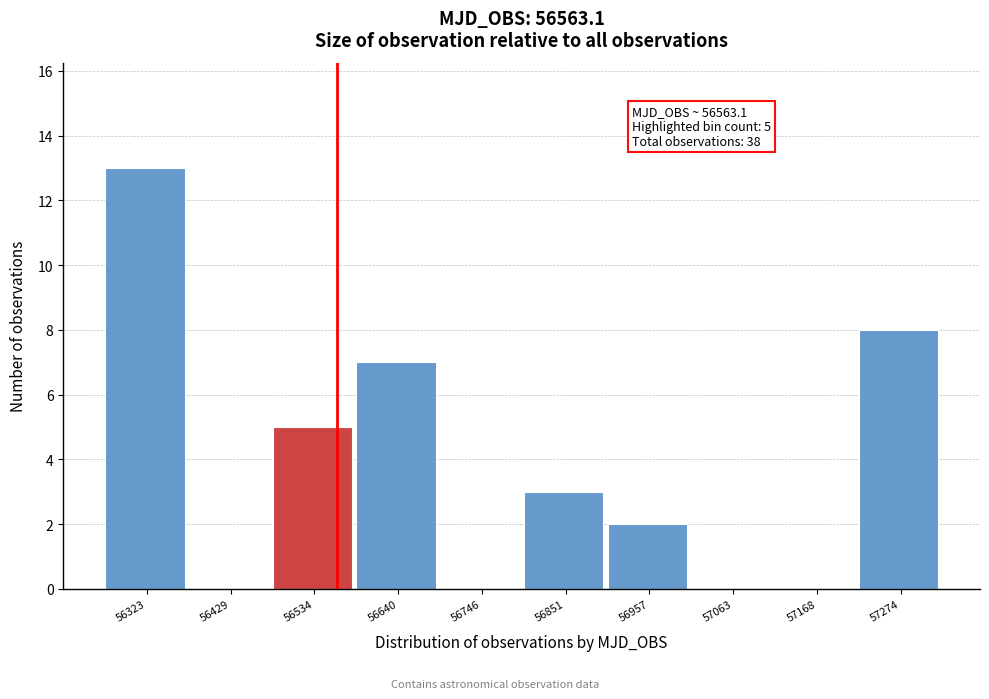

Which range on the x-axis has the tallest bar?

56280 to 56380